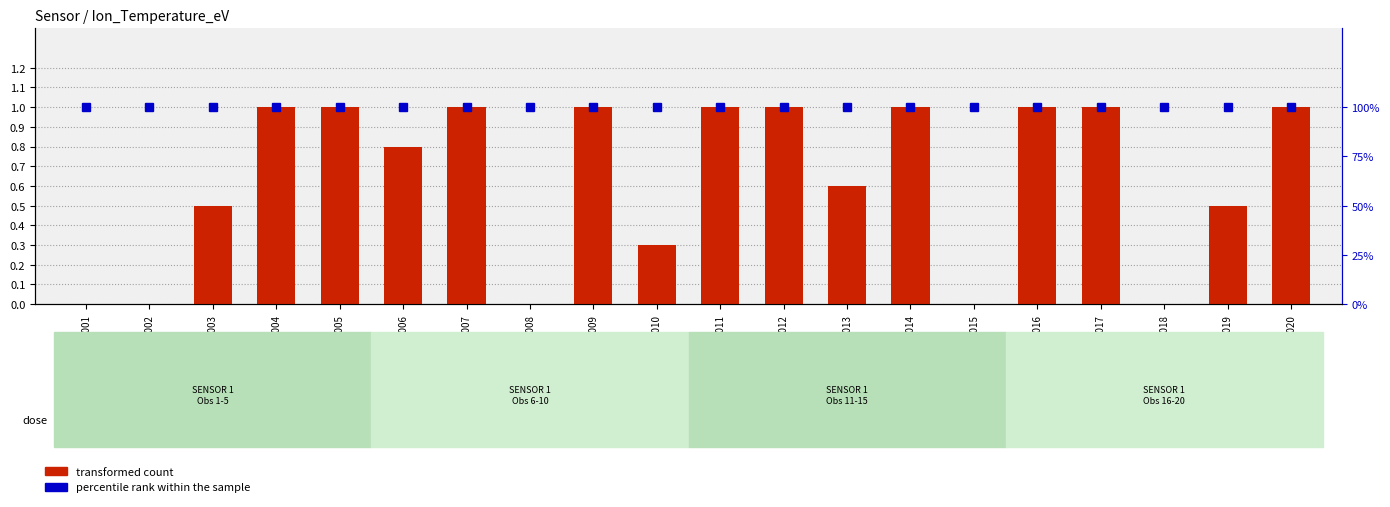

What is the difference between the transformed count values at OBS006 and OBS002?

0.8